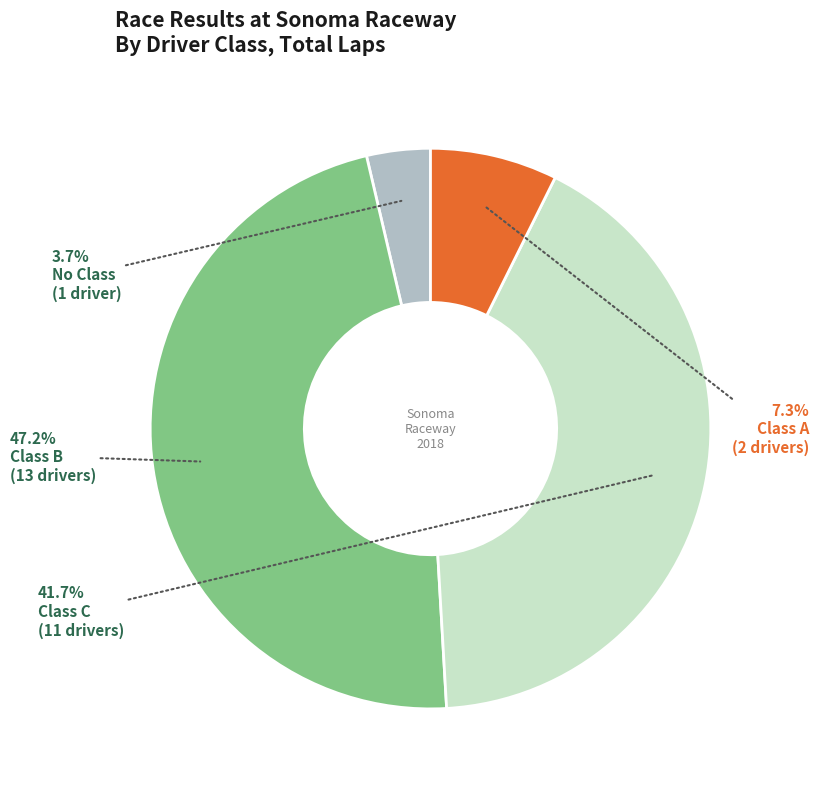

Between Class B and No Class, which is larger?

Class B